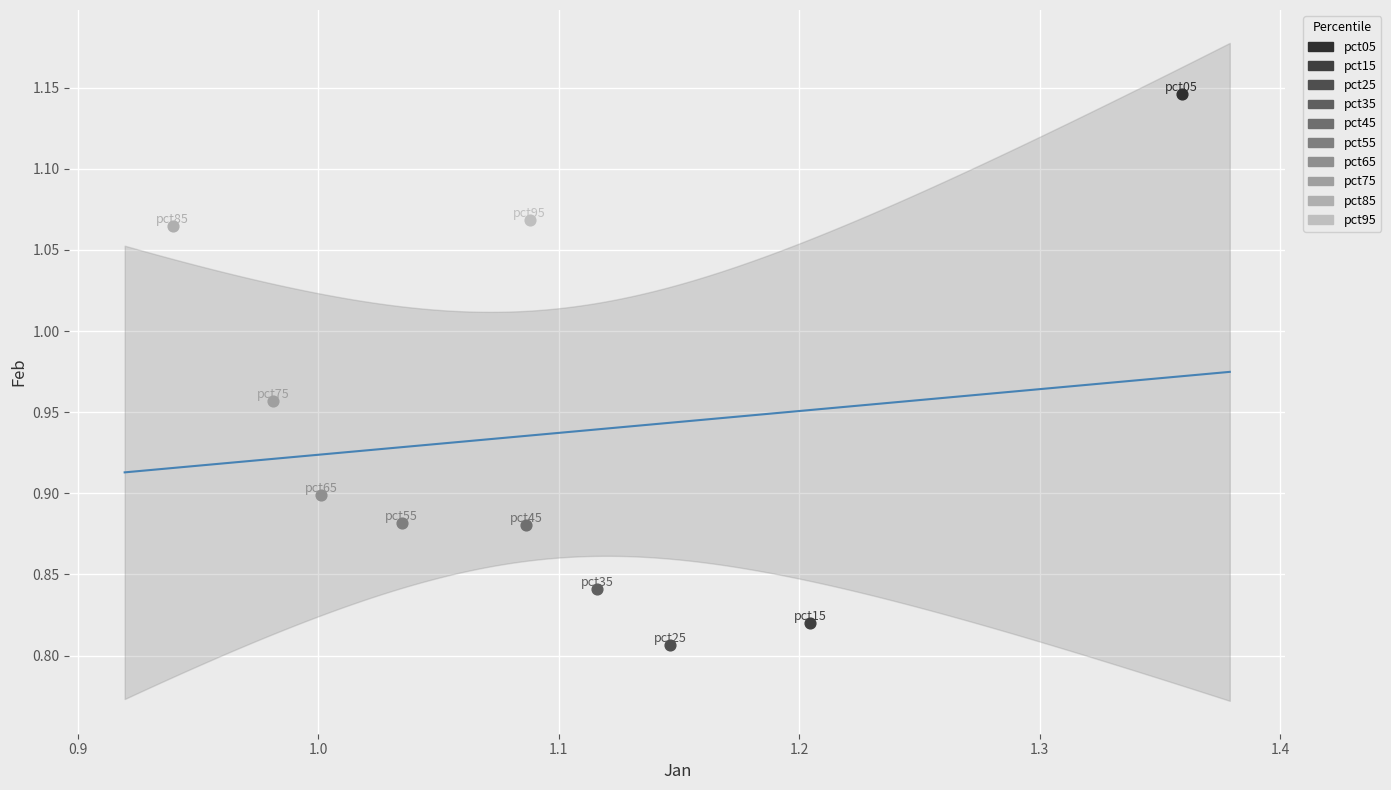

Which series contains the highest Y value?

pct05